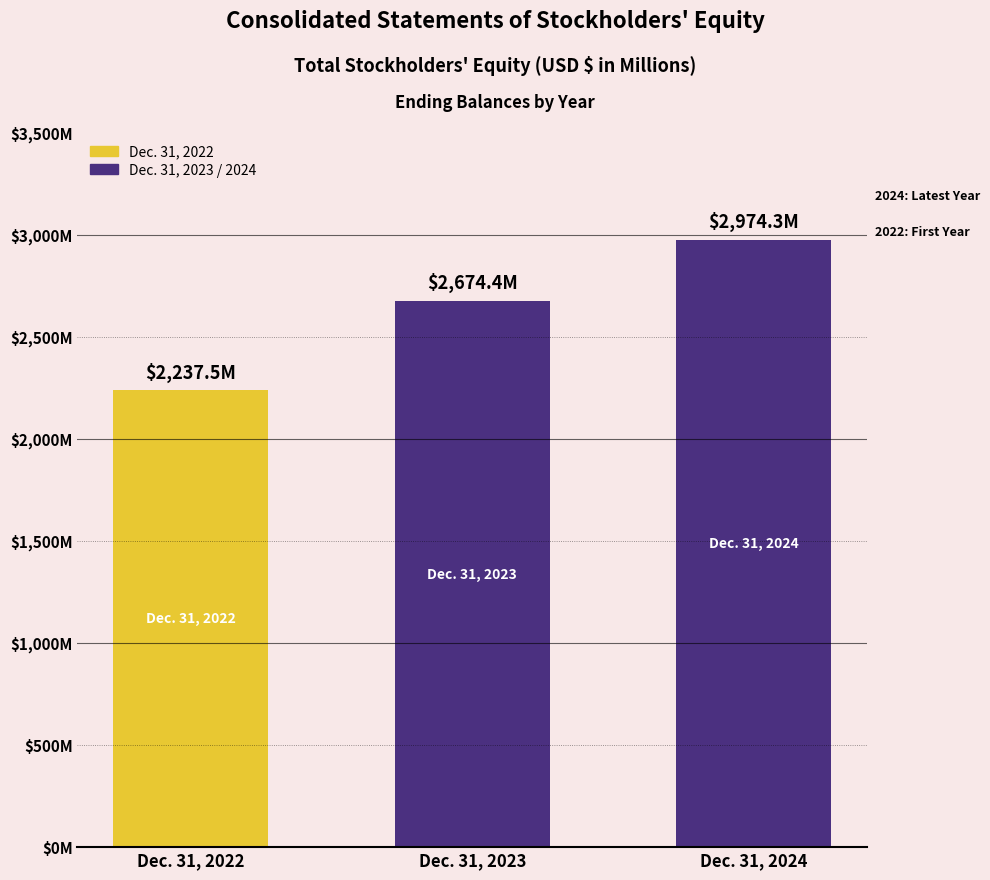

What is the smallest value displayed?

2237.5